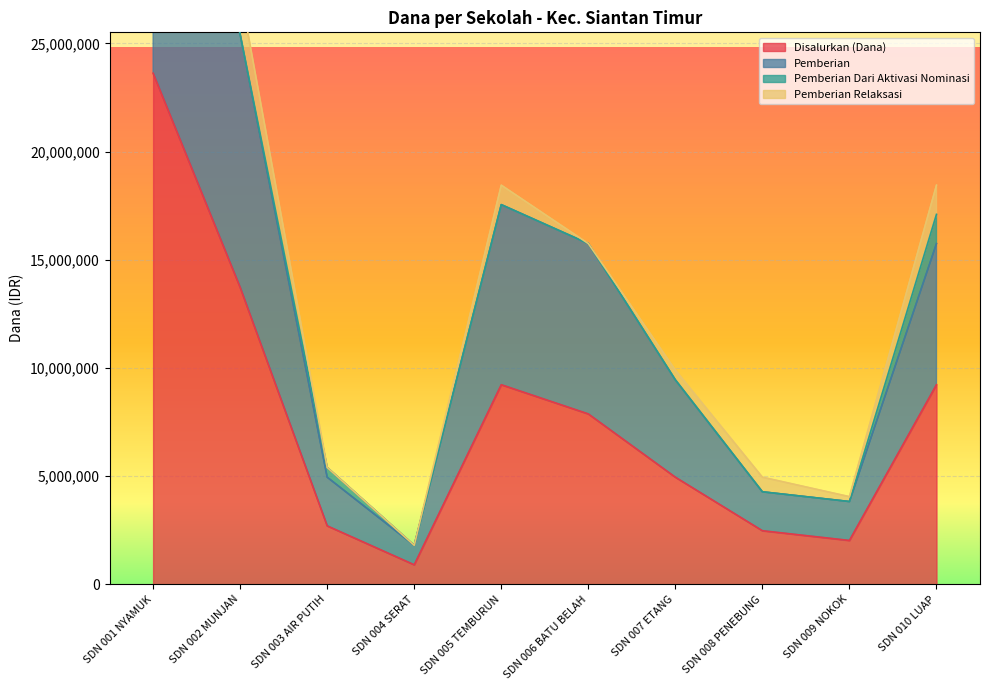

What is the label of the 8th point from the left?

SDN 008 PENEBUNG